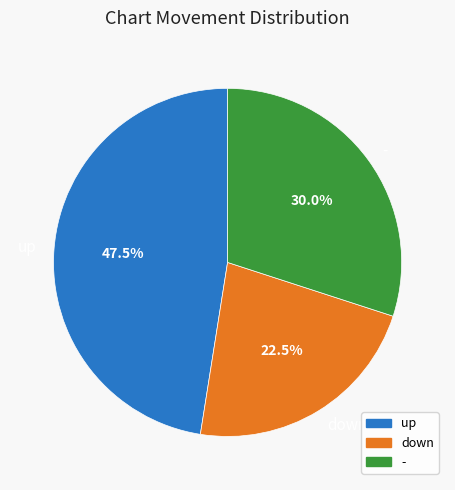

What is the ratio of the value at up to the value at -?

1.6